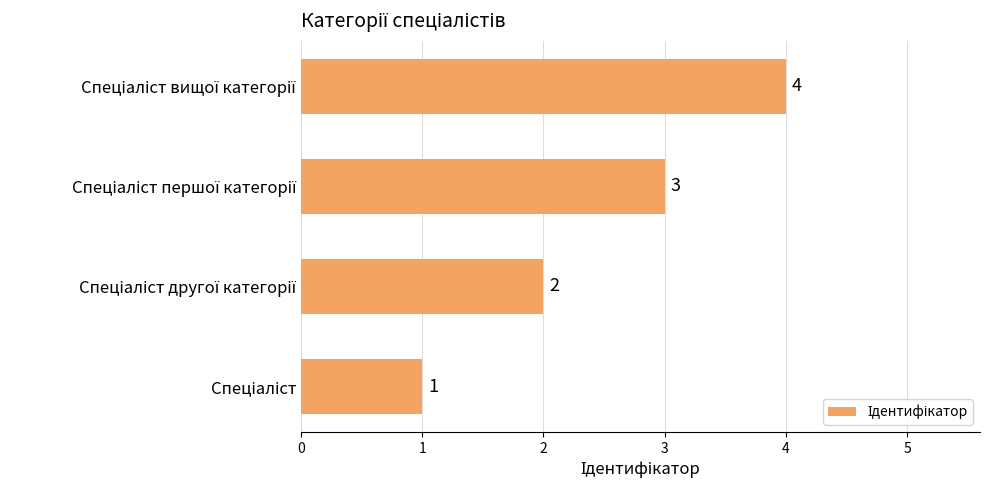

What is the difference between the maximum and minimum values?

3